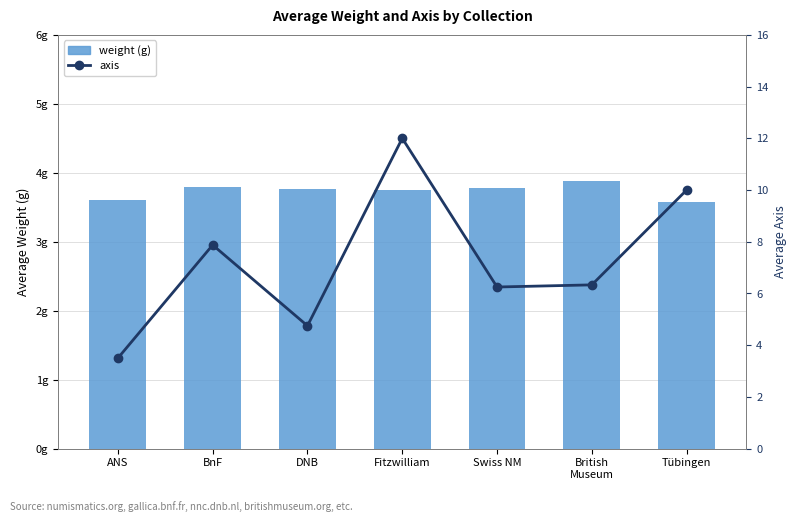

Is it true that weight equals 1.0 at British
Museum?

False